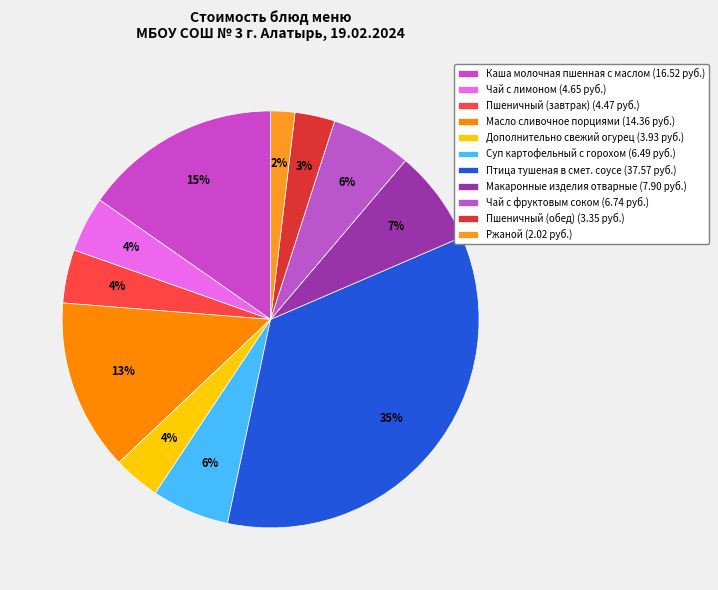

To the nearest percent, what percentage of the pie is Пшеничный (завтрак)?

4%